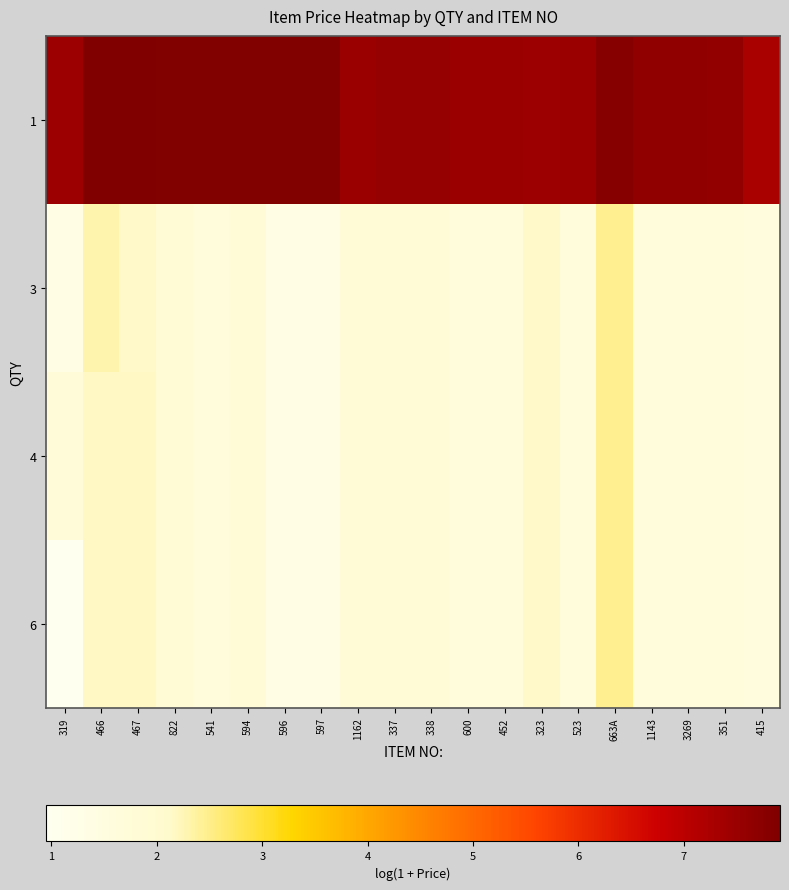

At which category does the chart reach its peak across all series?

467